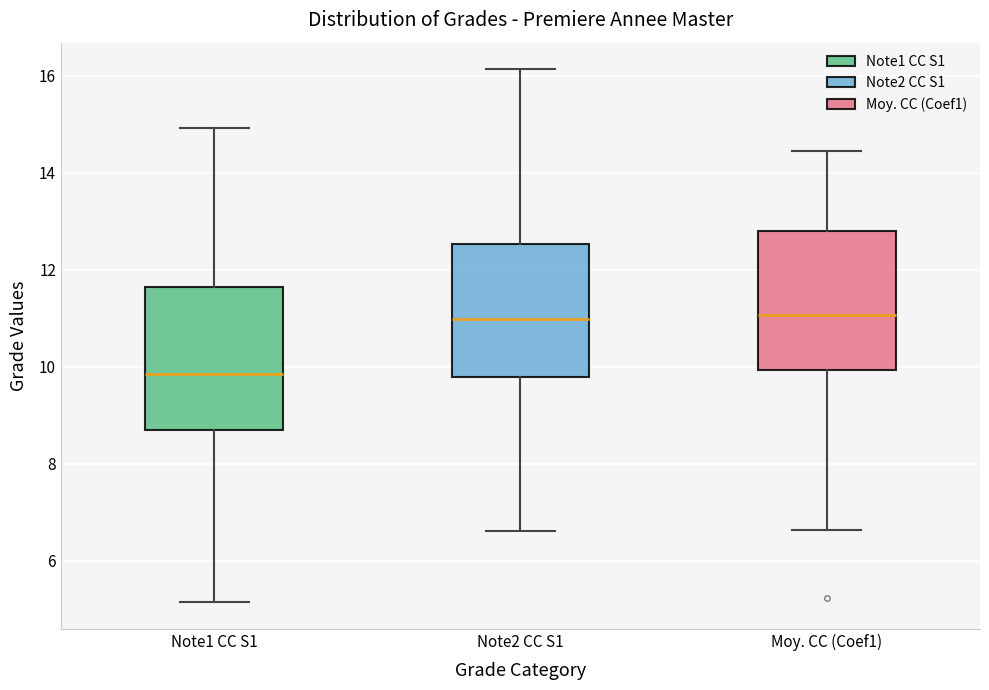

Reading left to right, read every box against the y-axis: the position of its median line, the range the box covers, and the ends of its whiskers. The values are not printed on the chart, so give them approximately, as read against the axis.

Note1 CC S1: median 9.8, box 8.6 to 11.6, whiskers 5.2 to 15.0
Note2 CC S1: median 11.0, box 9.8 to 12.6, whiskers 6.6 to 16.2
Moy. CC (Coef1): median 11.0, box 10.0 to 12.8, whiskers 6.6 to 14.4